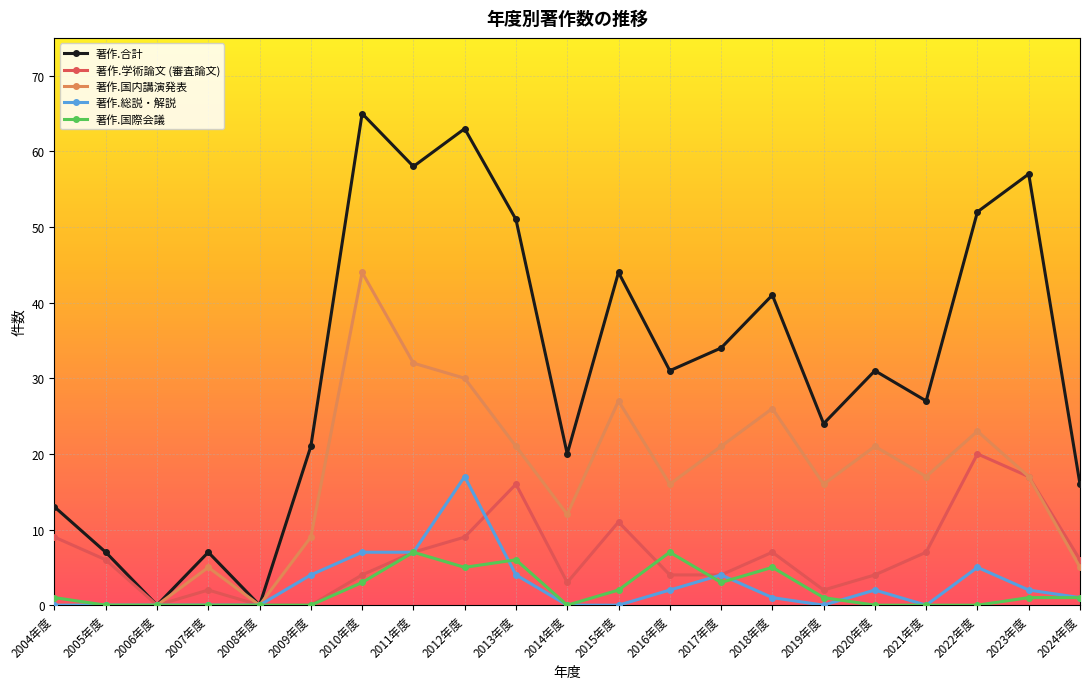

How many data points does each series have?

21